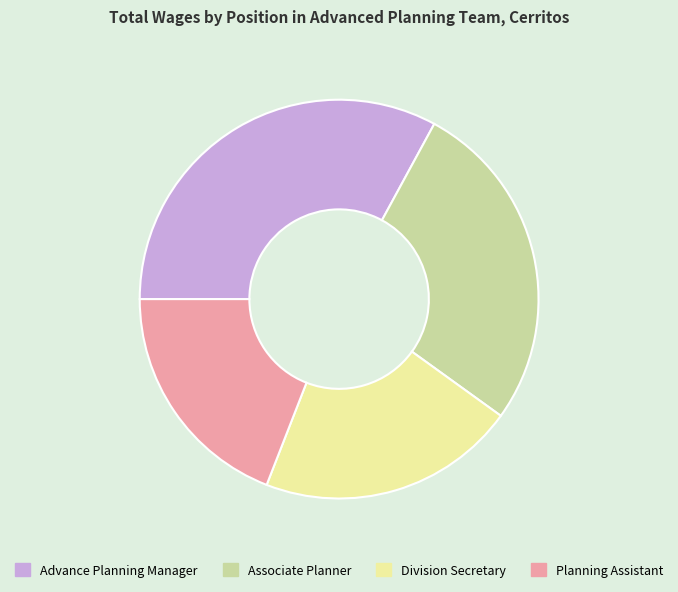

Does Associate Planner account for over 50% of the chart?

No